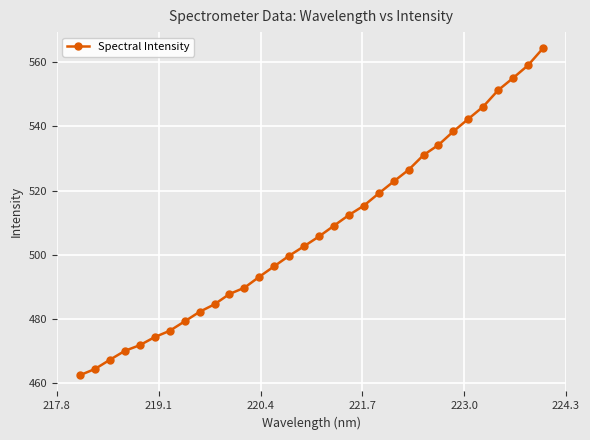

What is the value of the 5th point from the left?

471.8